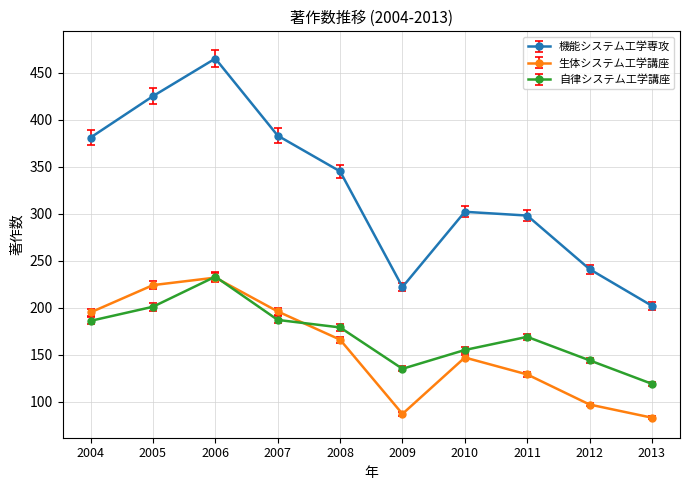

True or false: 機能システム工学専攻 and 自律システム工学講座 cross at least once.

False